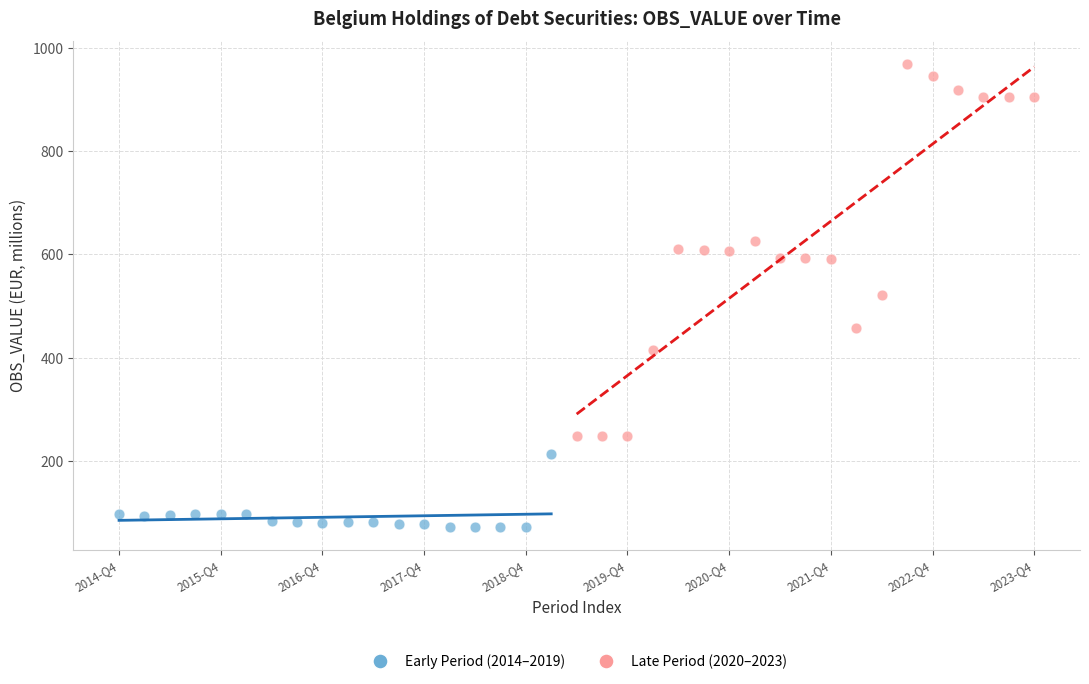

Which series contains the lowest Y value?

Early Period (2014–2019)